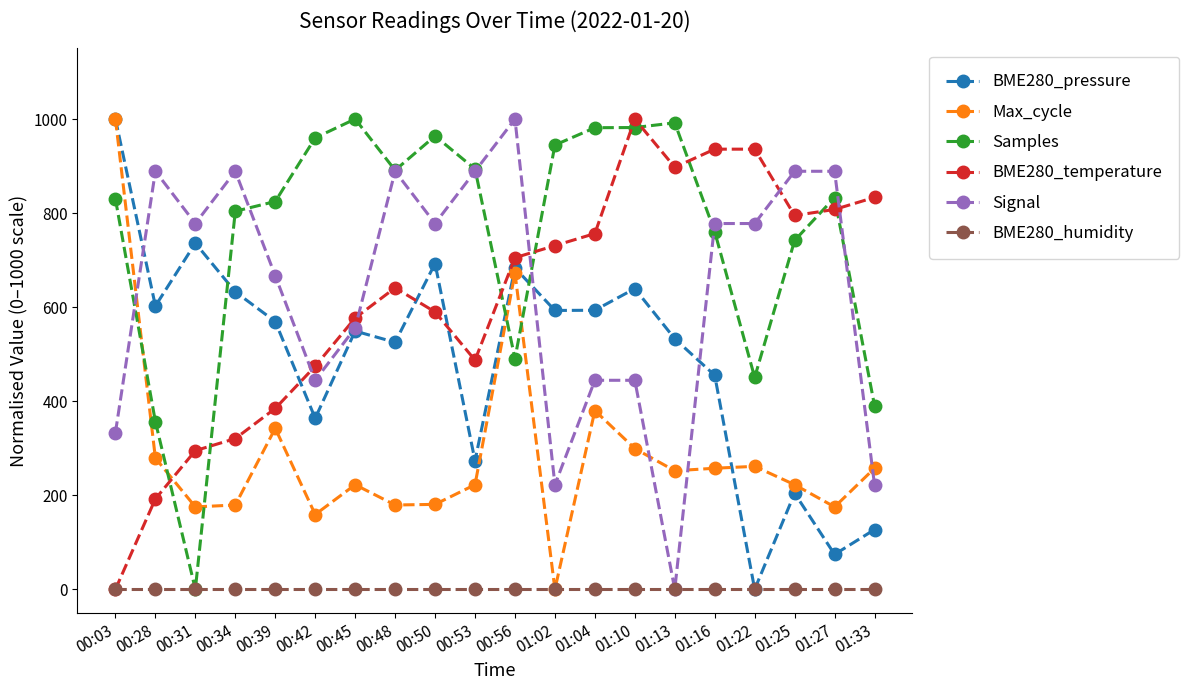

How many distinct data groups are displayed?

6